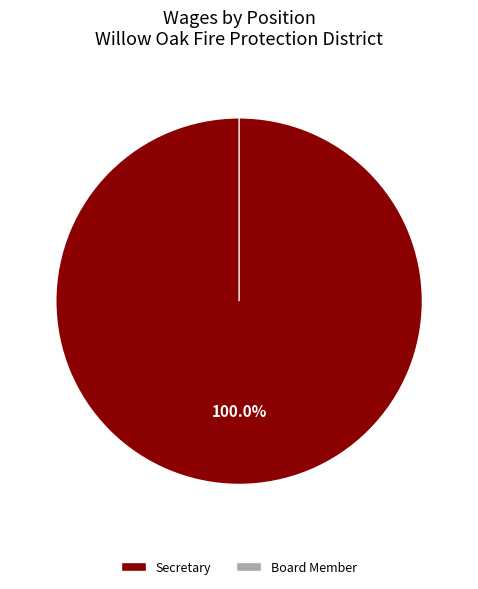

Combined, what portion of the pie is Board Member and Secretary?

100.0%